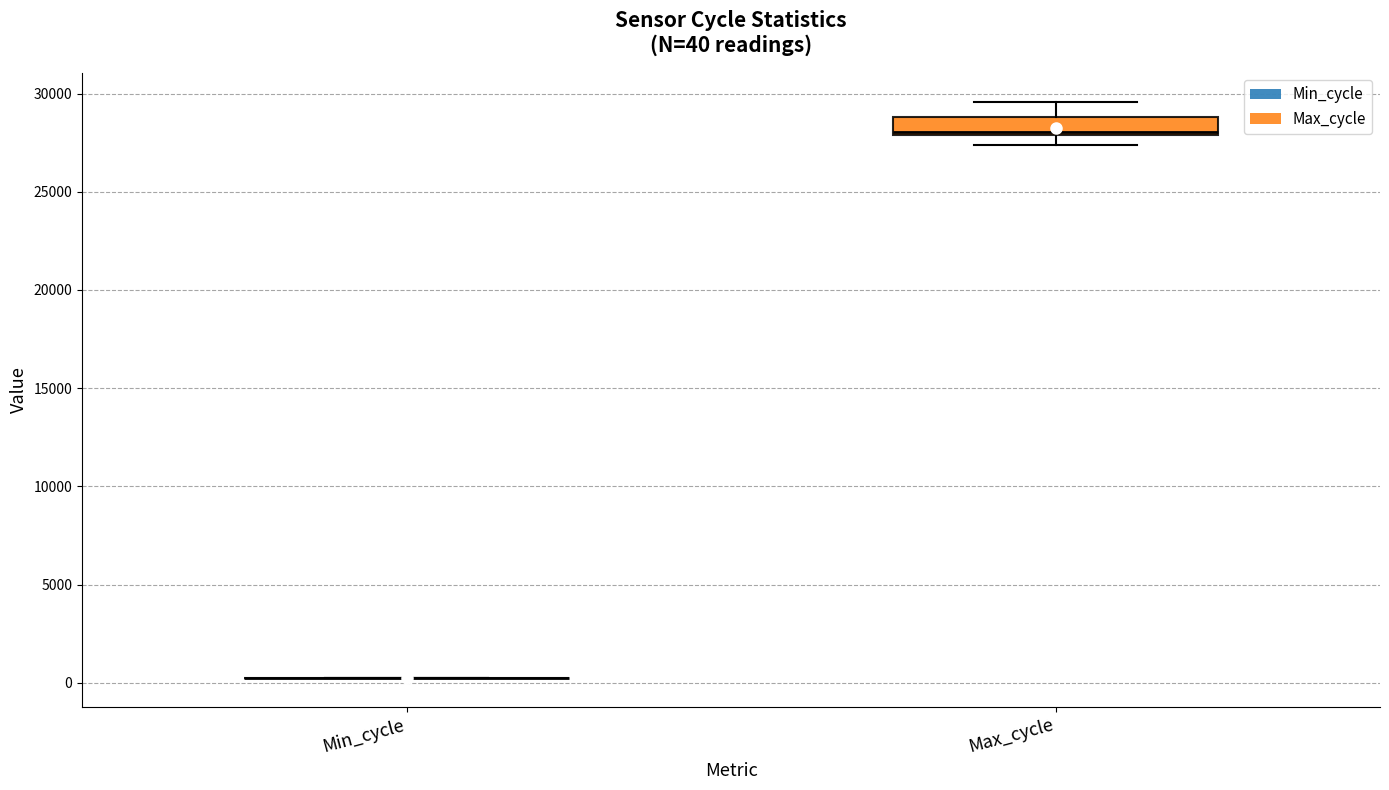

Which box is the tallest, from its lower edge to its upper edge?

Max_cycle